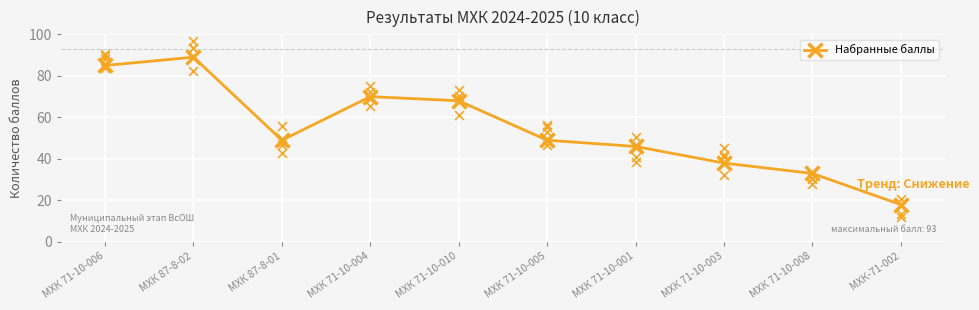

What is the change in value from МХК 71-10-008 to МХК-71-002?

-15